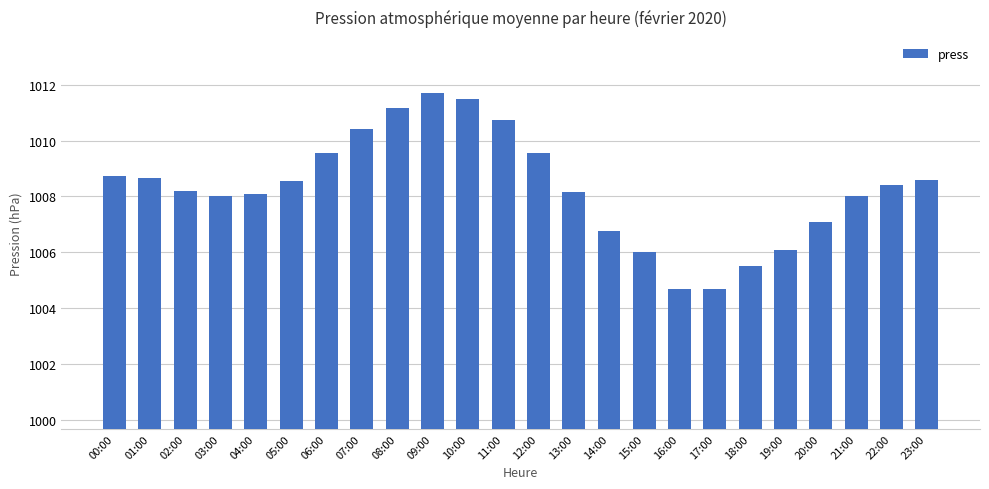

Between 06:00 and 15:00, which is larger?

06:00